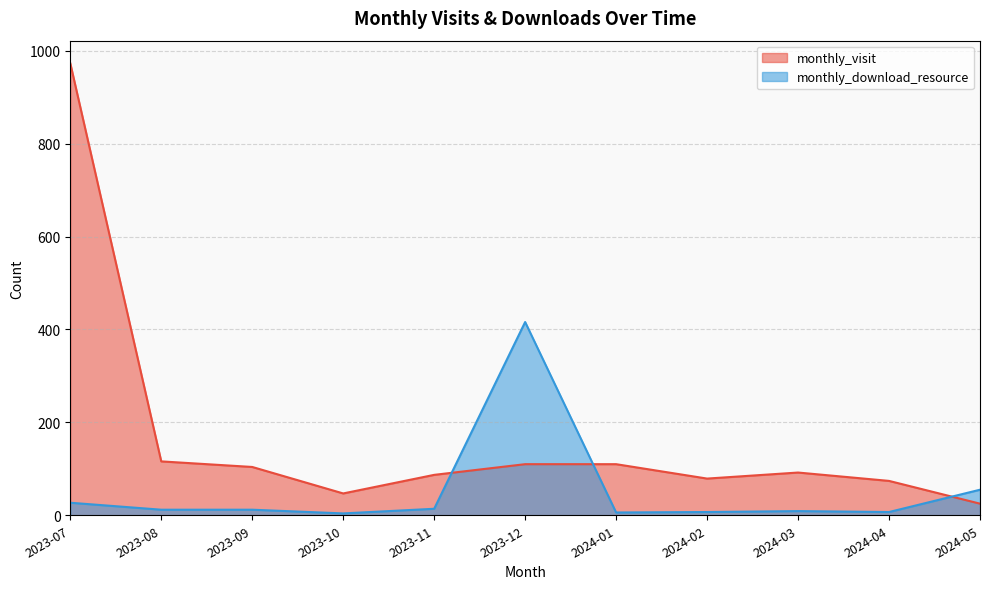

What is the label of the 11th point from the left?

2024-05